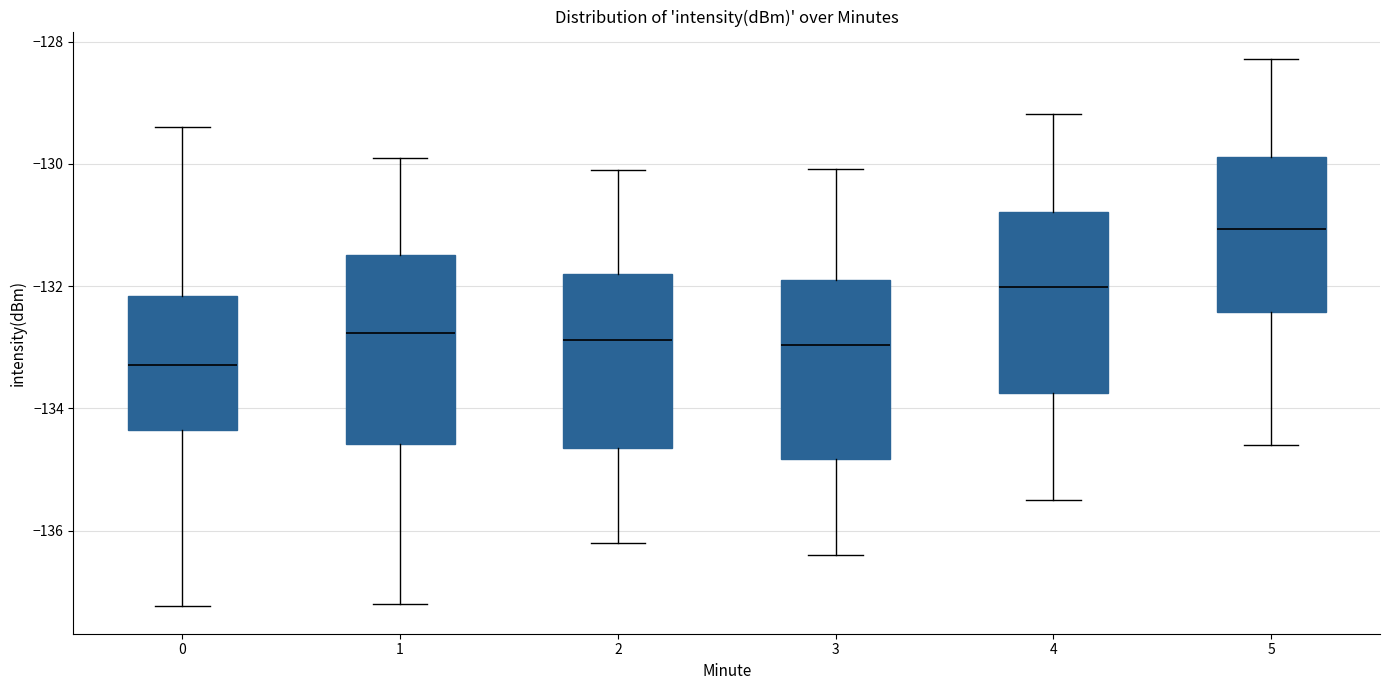

Reading left to right, transcribe this box plot: for each box, give where its median line is, the range the box spans, and where its two whiskers end, as read against the y-axis. The values are not printed on the chart, so give them approximately, as read against the axis.

0: median -133.2, box -134.4 to -132.2, whiskers -137.2 to -129.4
1: median -132.8, box -134.6 to -131.4, whiskers -137.2 to -130.0
2: median -132.8, box -134.6 to -131.8, whiskers -136.2 to -130.0
3: median -133.0, box -134.8 to -131.8, whiskers -136.4 to -130.0
4: median -132.0, box -133.8 to -130.8, whiskers -135.4 to -129.2
5: median -131.0, box -132.4 to -129.8, whiskers -134.6 to -128.2